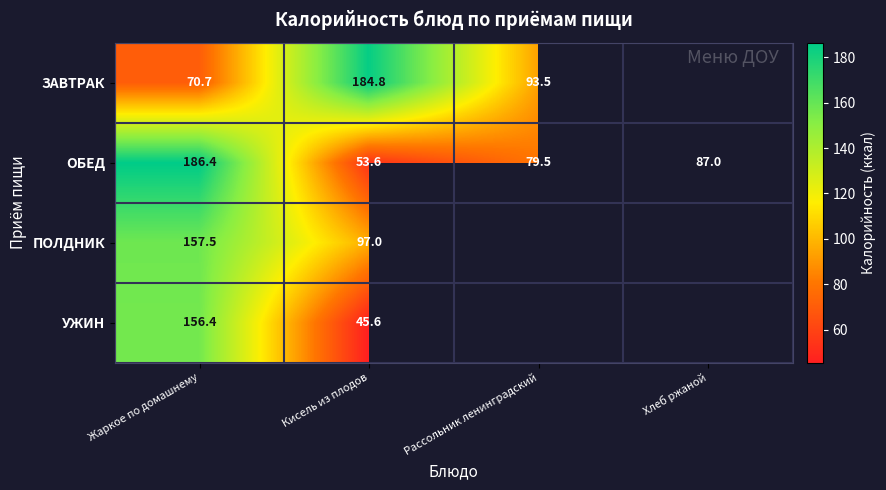

How many data points in ОБЕД are less than 87?

2